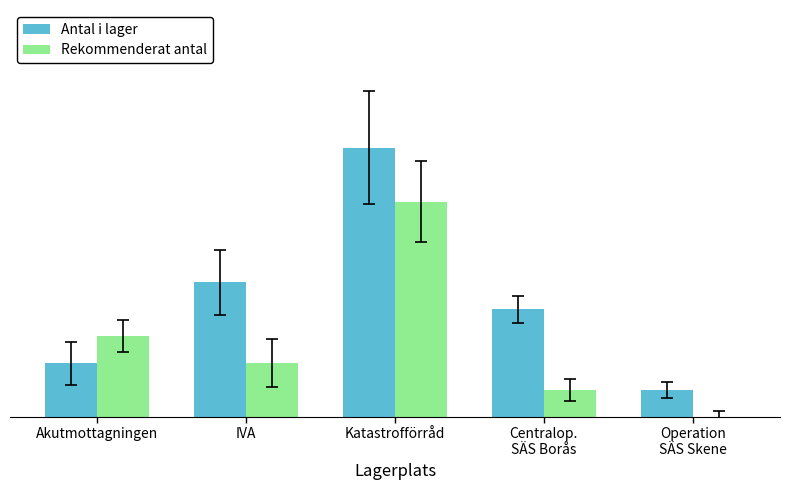

Read the Rekommenderat antal value at IVA.

2